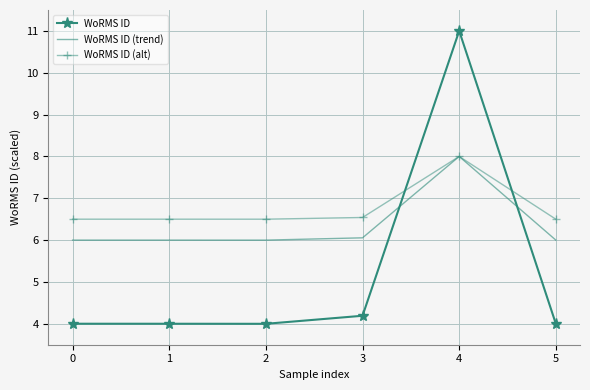

Where do WoRMS ID and WoRMS ID (trend) first cross each other?

3 and 4